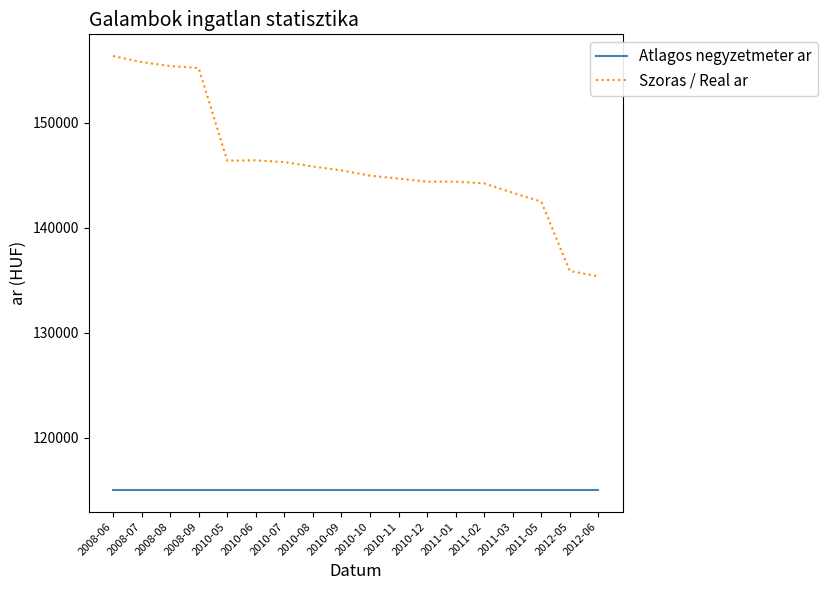

What is the highest value of the Atlagos negyzetmeter ar series?

115000